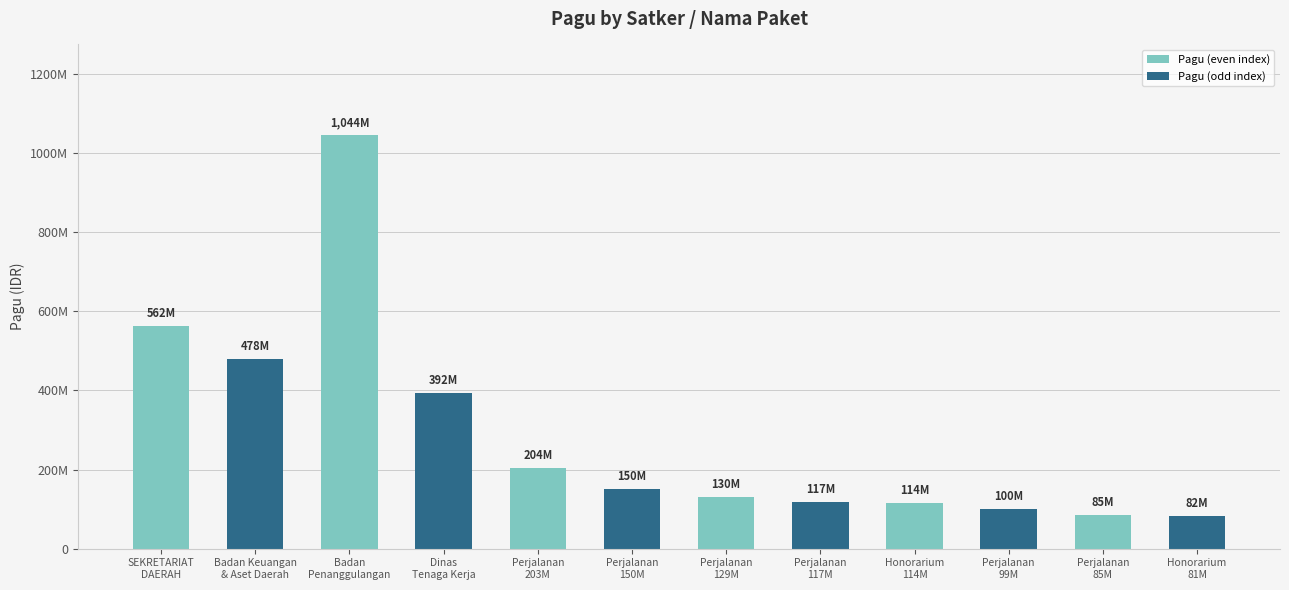

The value at Perjalanan
150M is 150056000. True or false?

True